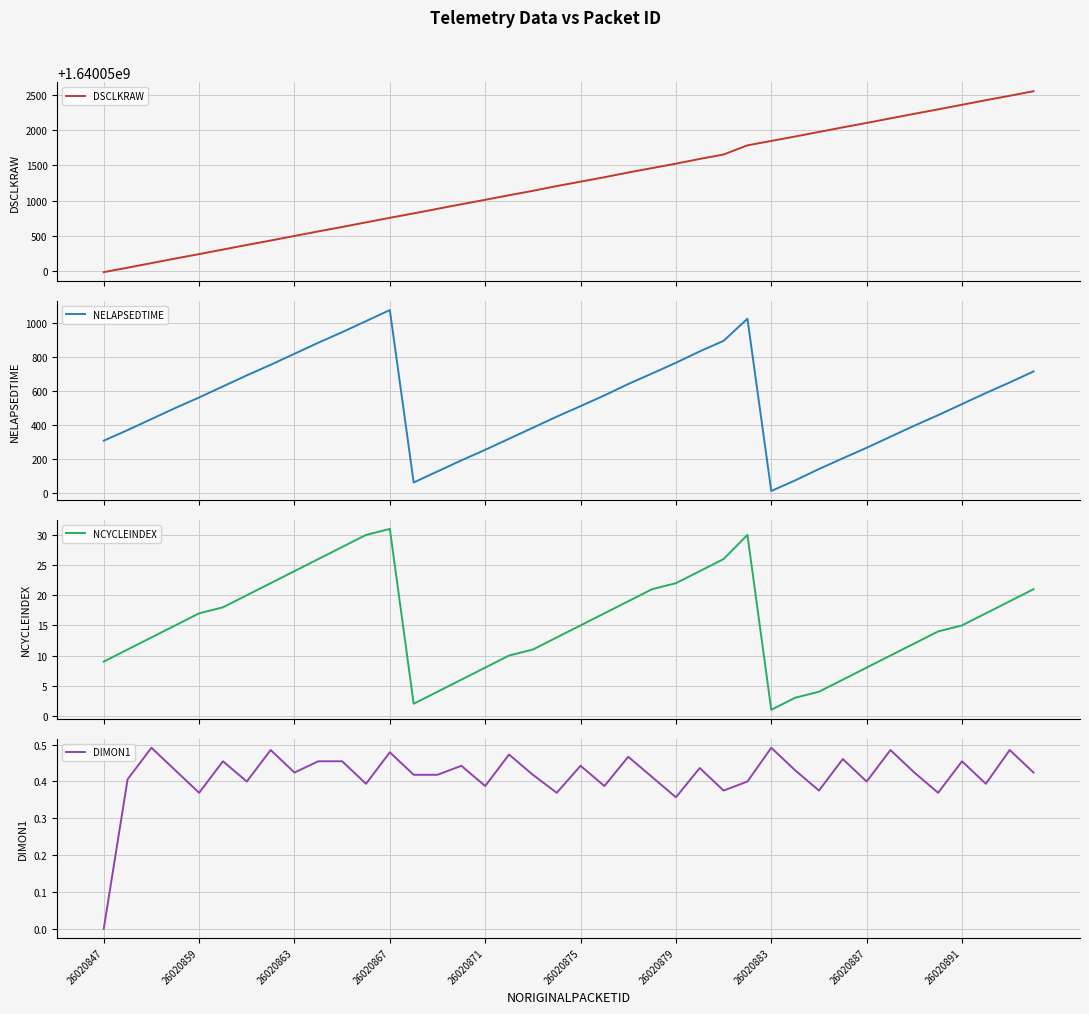

True or false: NCYCLEINDEX and NELAPSEDTIME intersect in this chart.

False